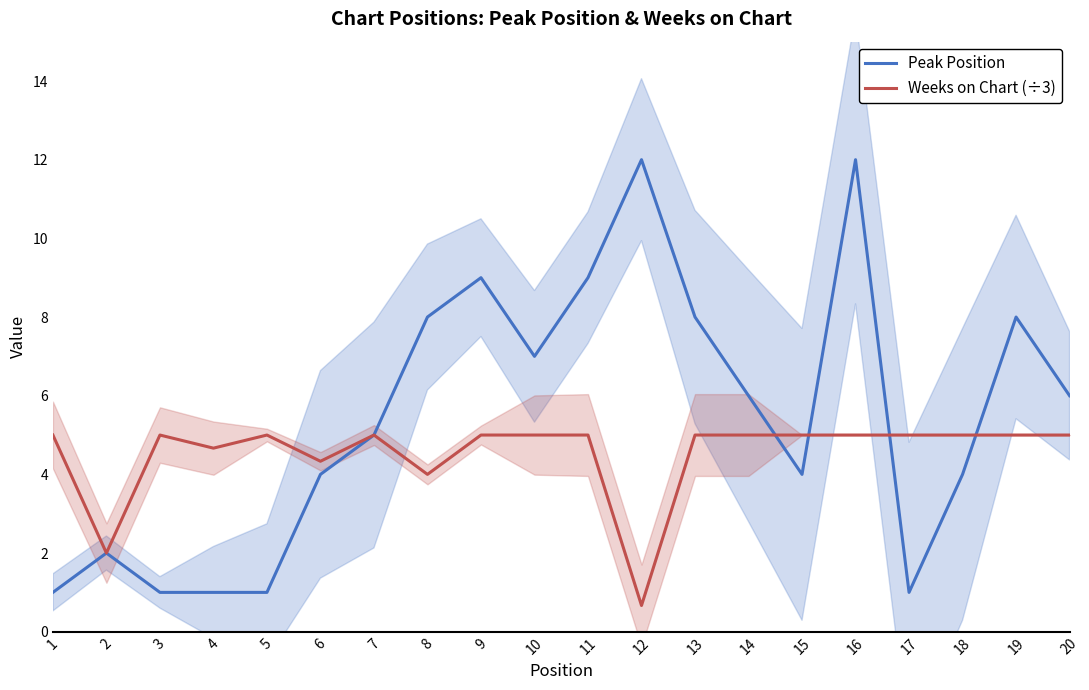

List the labels in order of Weeks on Chart (÷3) value, largest first.

1, 3, 5, 7, 9, 10, 11, 13, 14, 15, 16, 17, 18, 19, 20, 4, 6, 8, 2, 12